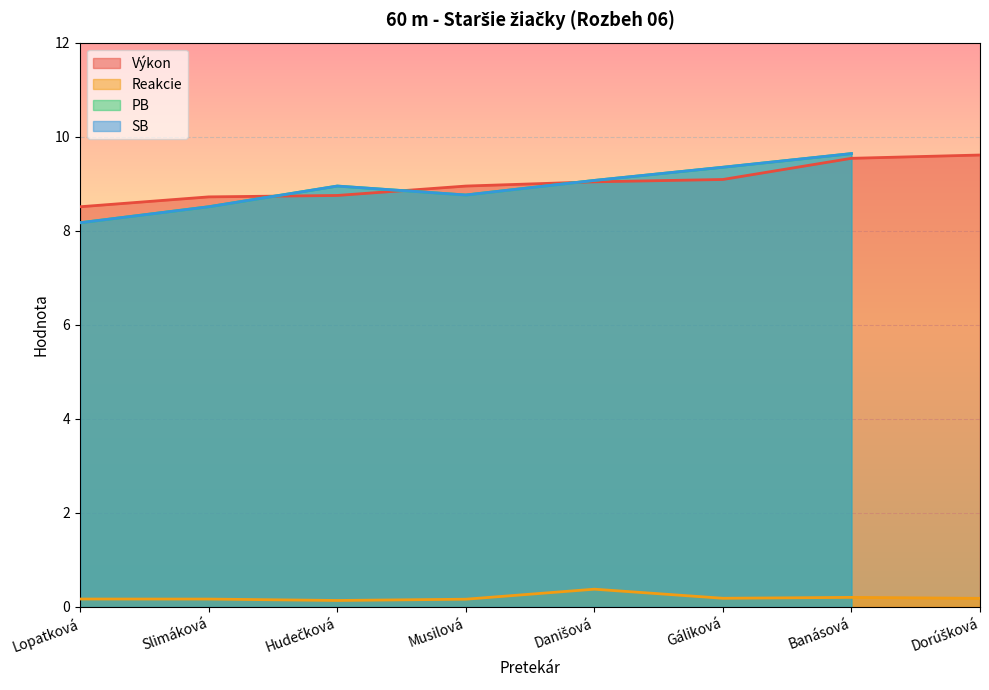

Which series has the largest total across all categories?

Výkon